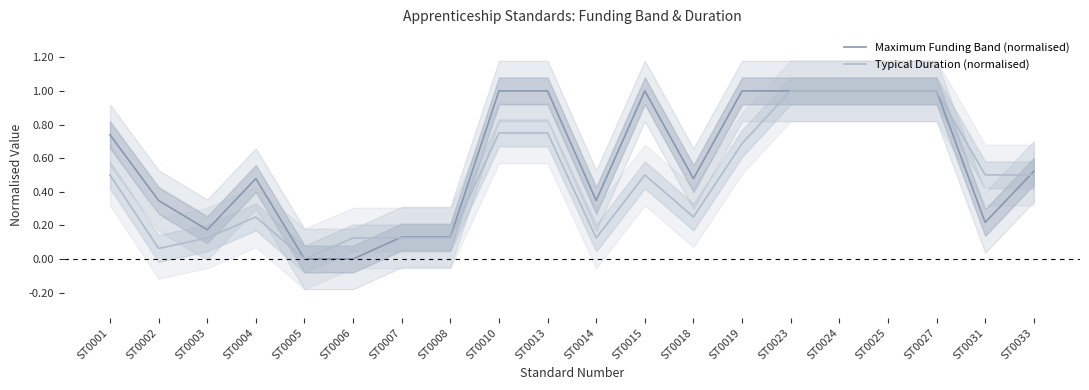

Between ST0013 and ST0024, which series saw the biggest shift?

Typical Duration (normalised)